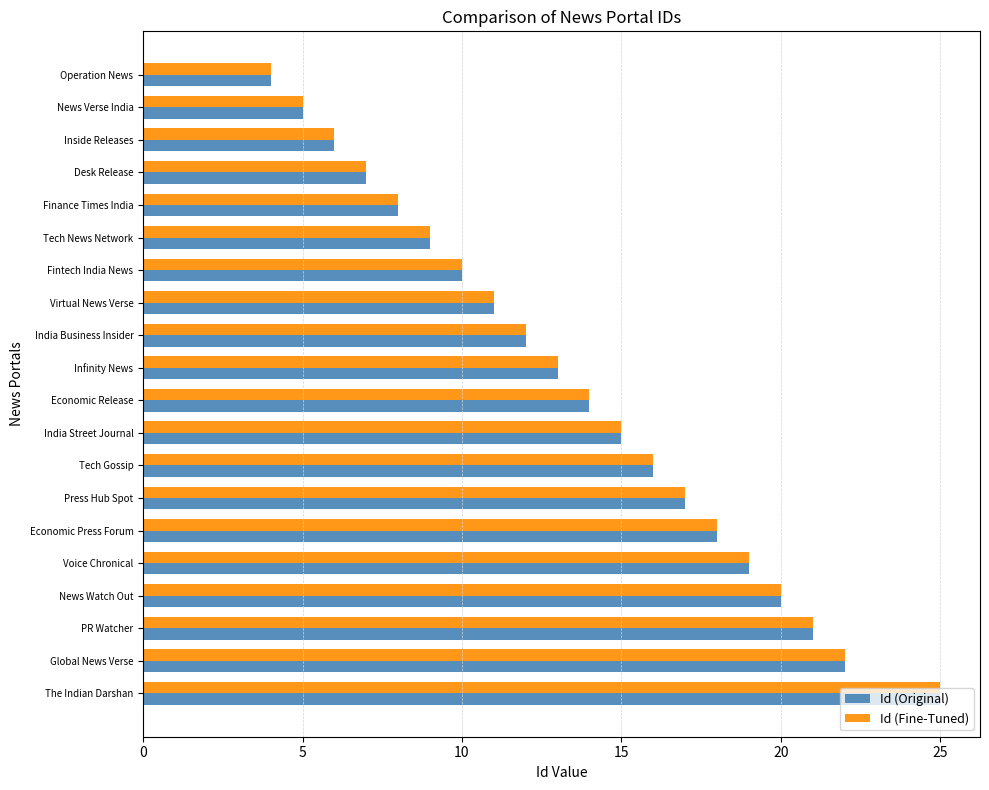

What is the lowest value of the Id (Fine-Tuned) series?

4